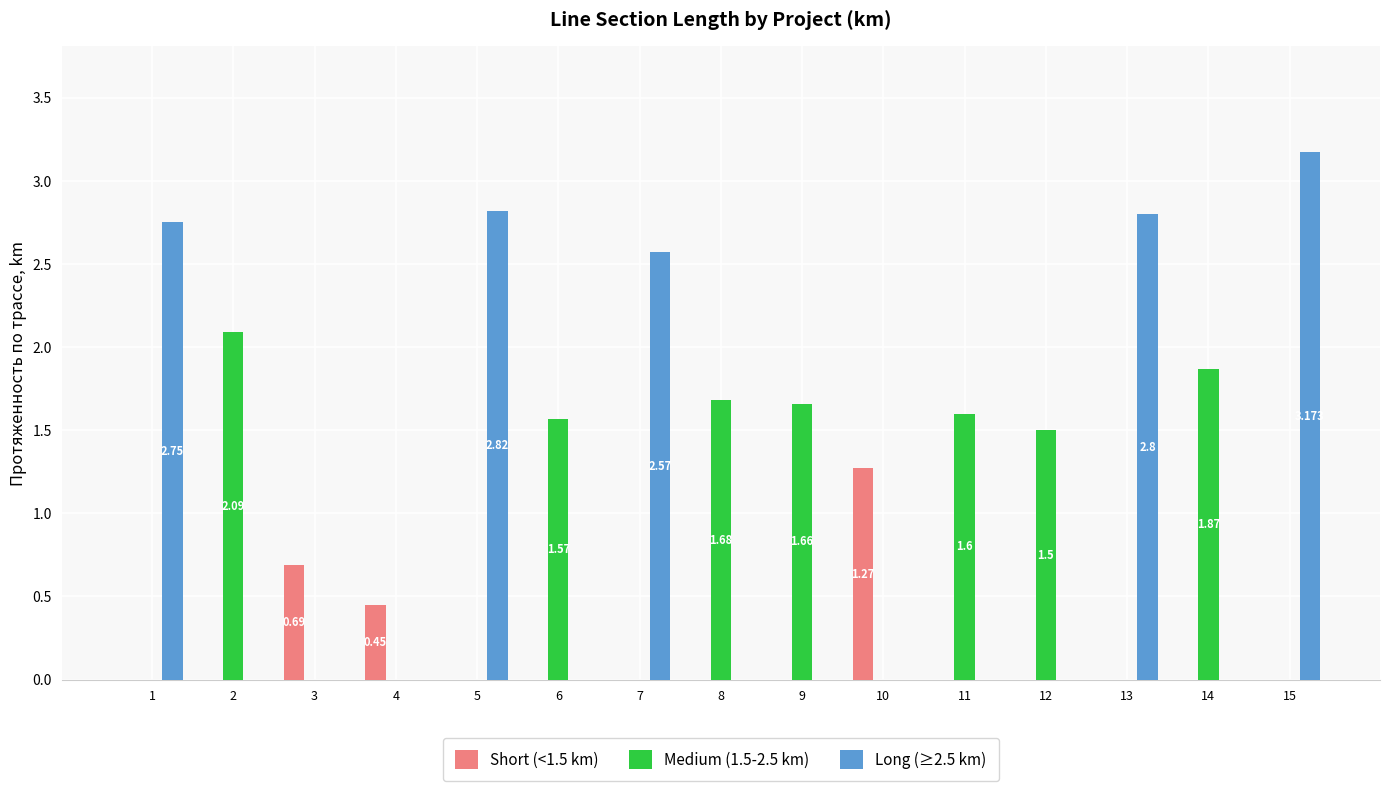

Is the value of Short (<1.5 km) at 7 greater than the value of Long (≥2.5 km) at 7?

No